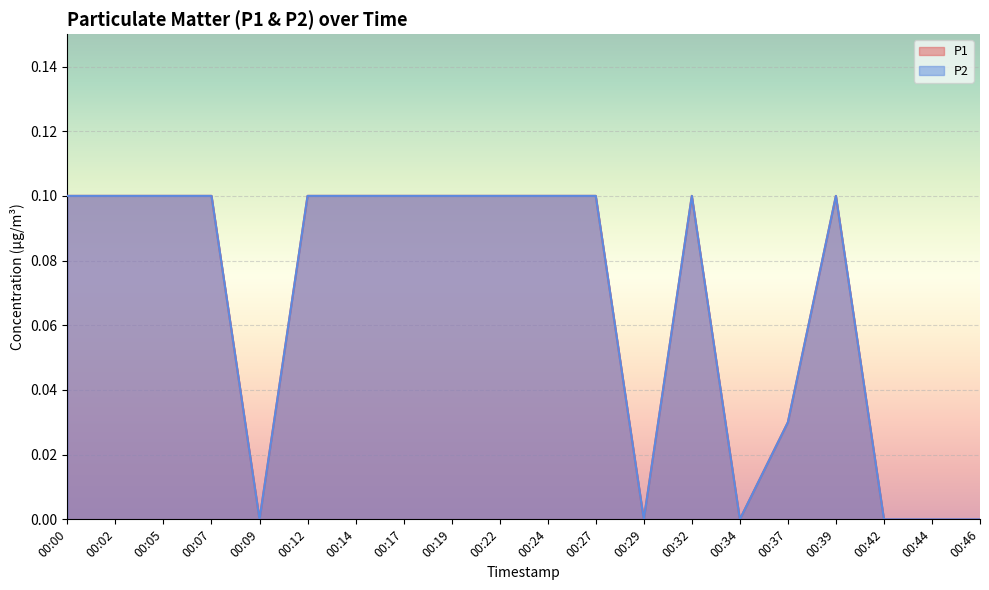

True or false: P1 has more than 1 interior local peaks.

True